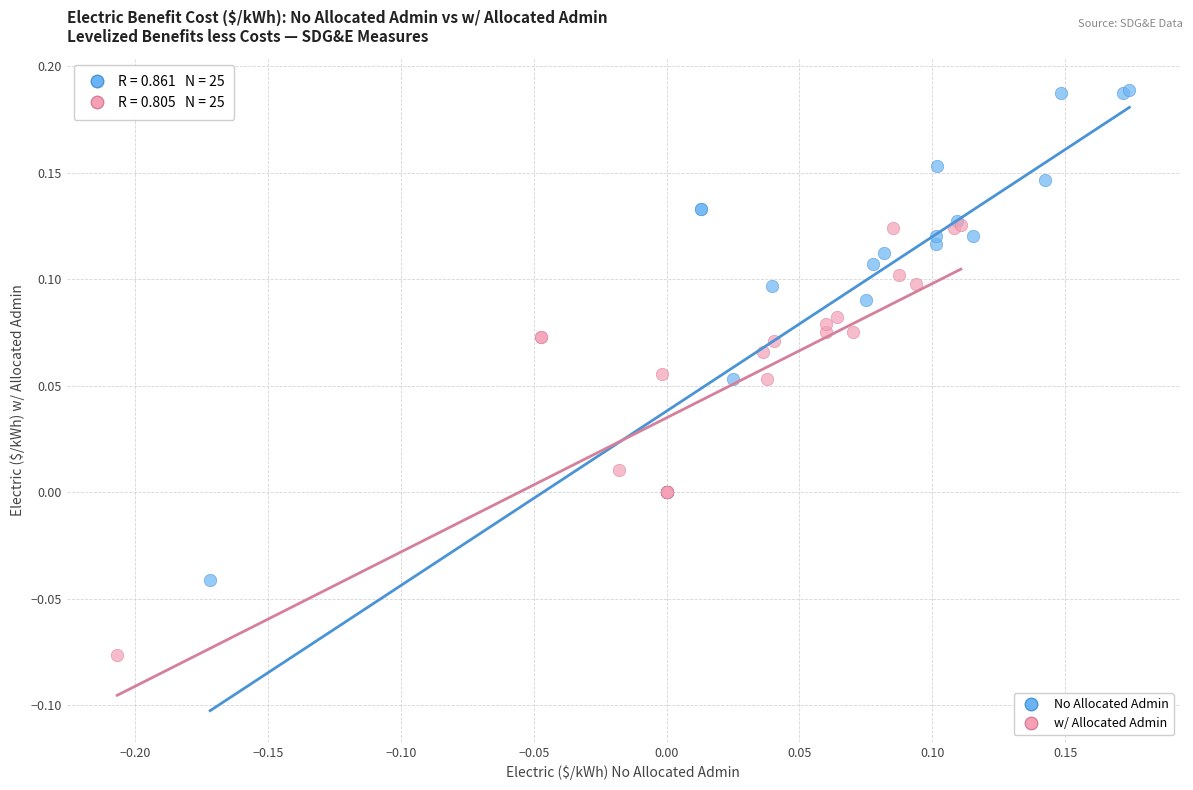

Which series reaches the maximum Y coordinate?

No Allocated Admin